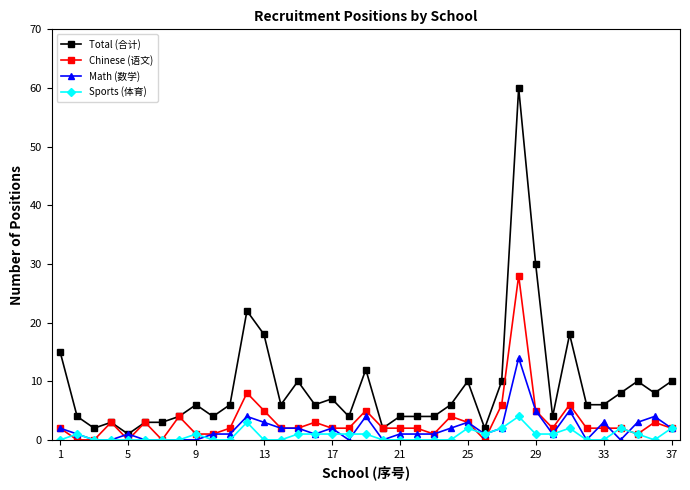

Which series has the largest total across all categories?

Total (合计)